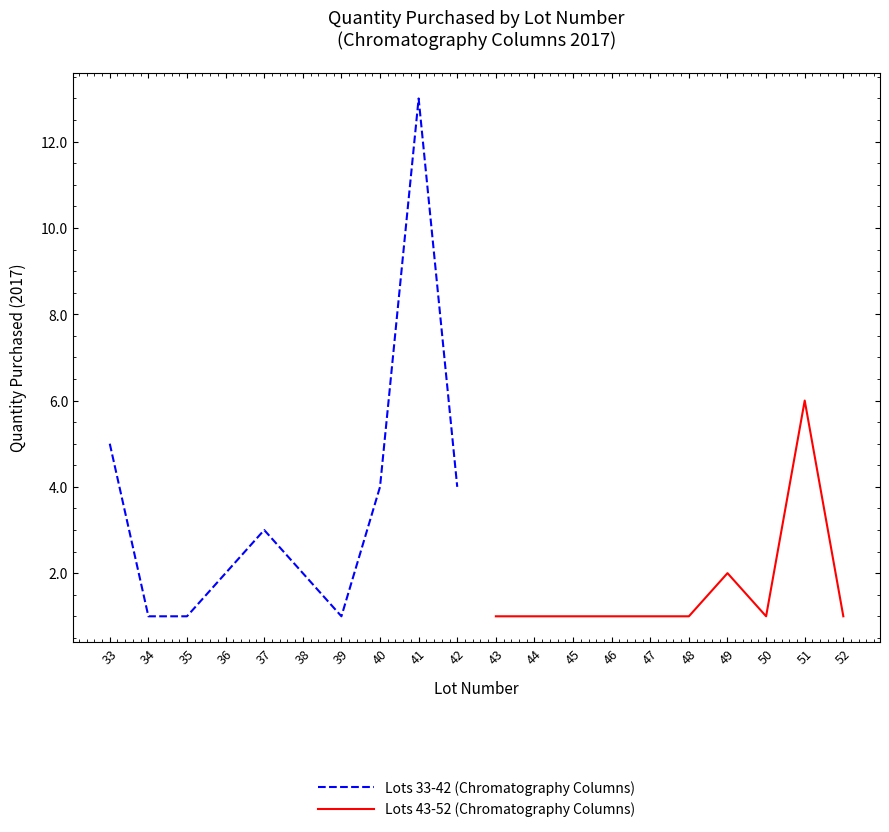

What is the minimum value shown in the chart?

1